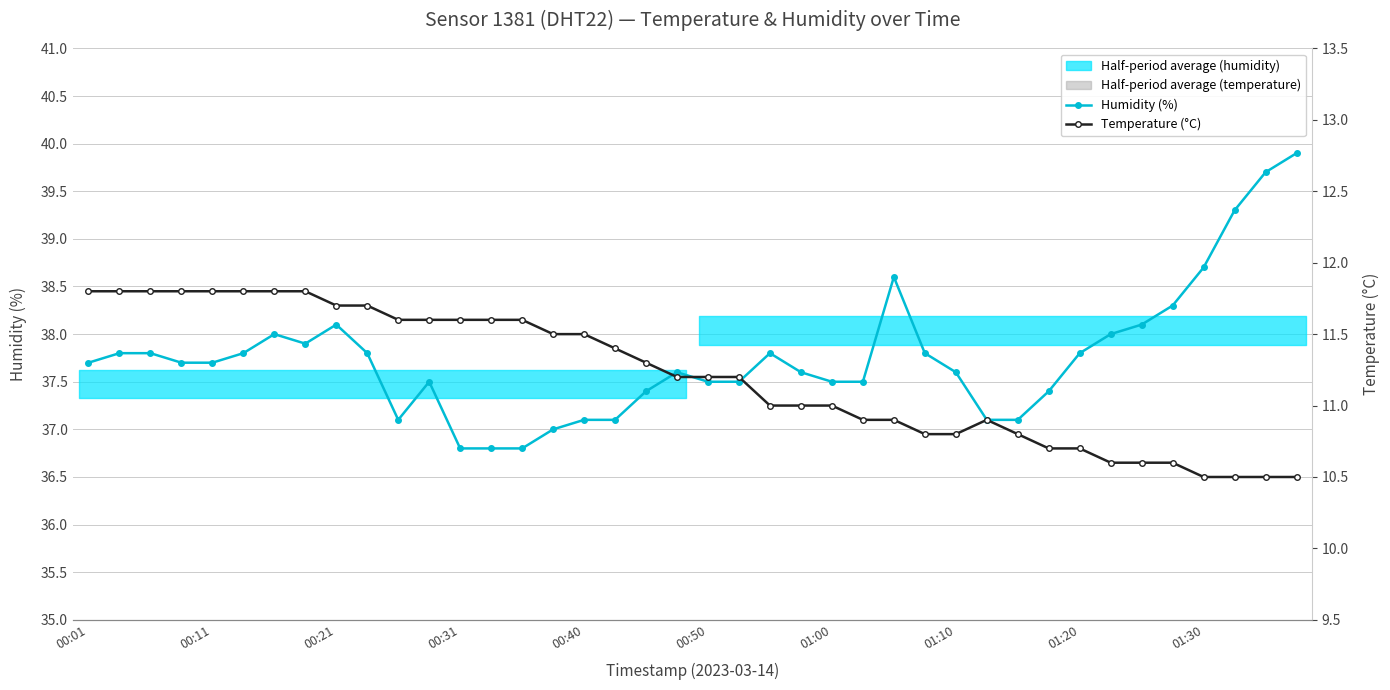

True or false: Humidity (%) has a value of 54.9 at 00:11.

False